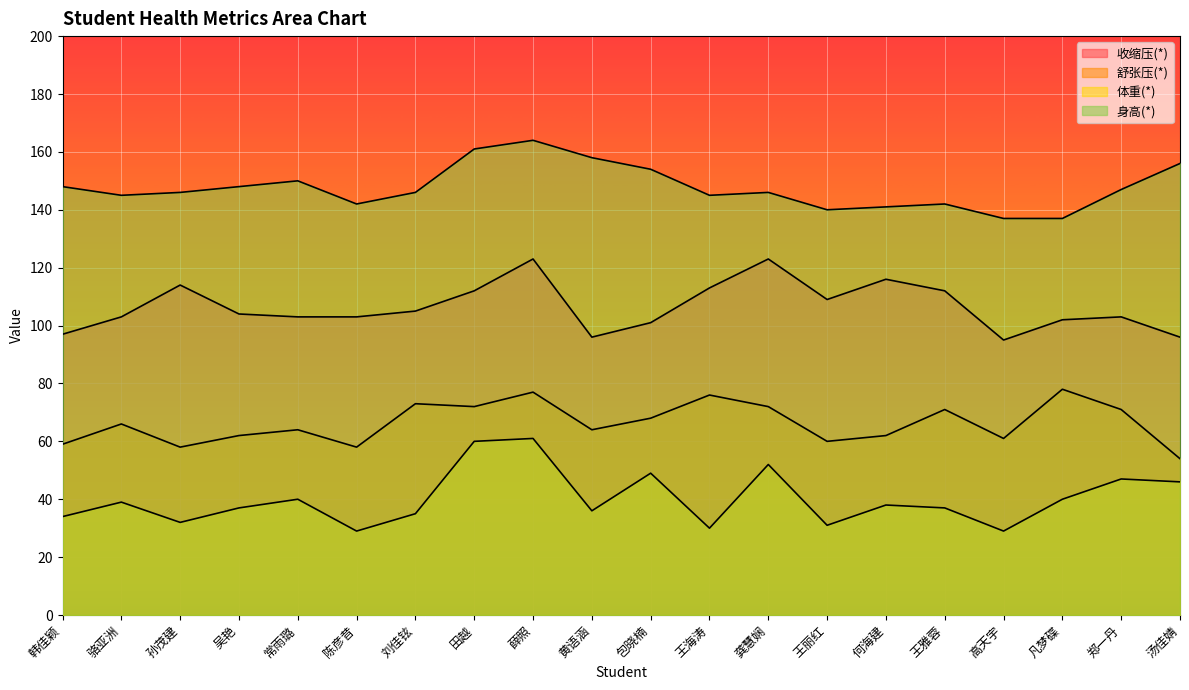

True or false: 收缩压(*) and 体重(*) cross at least once.

False